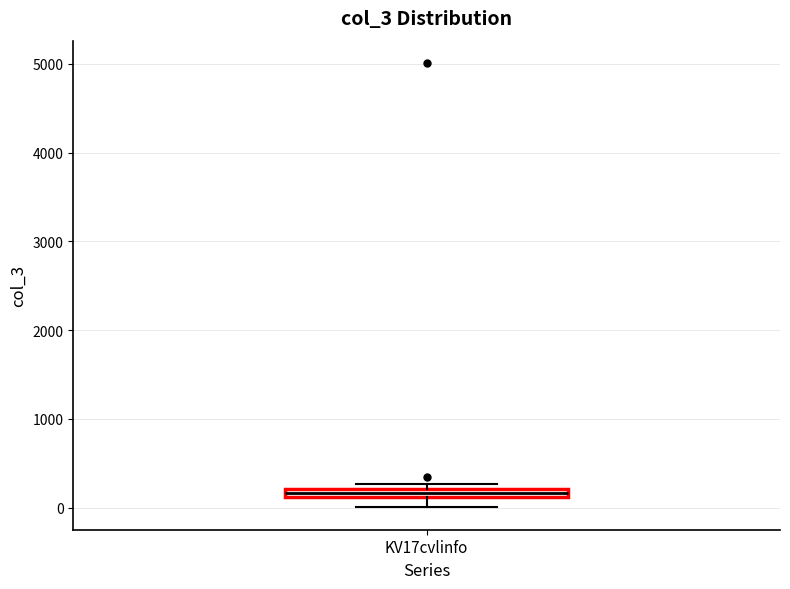

Where is the upper edge of the box for KV17cvlinfo on the y-axis? The values are not printed on the chart, so give them approximately, as read against the axis.

200